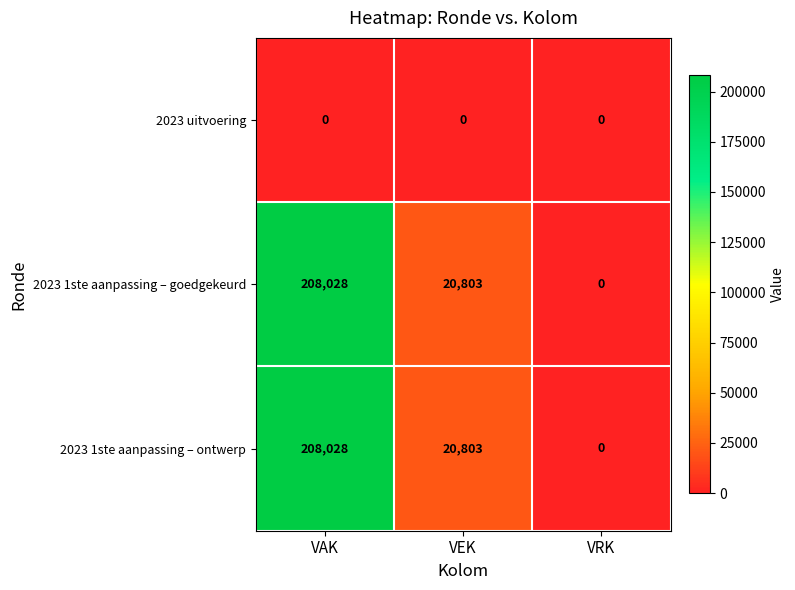

The 2023 uitvoering series shows 0 at VRK. True or false?

True